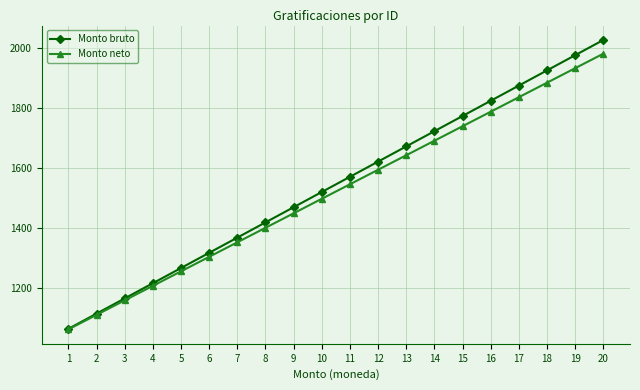

Which category has the highest value across all series?

20